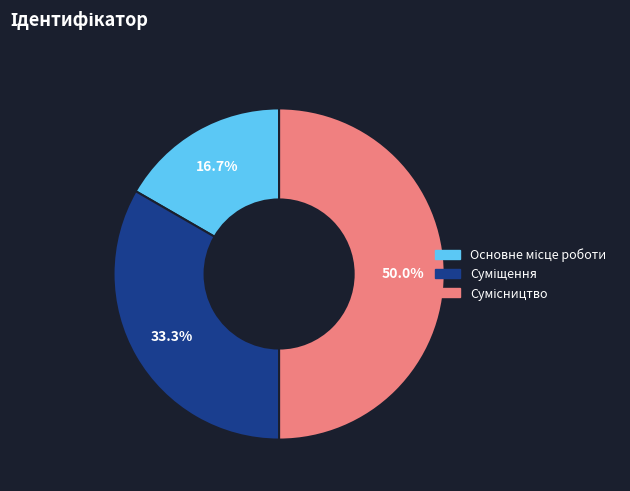

Which slice is the largest?

Сумісництво